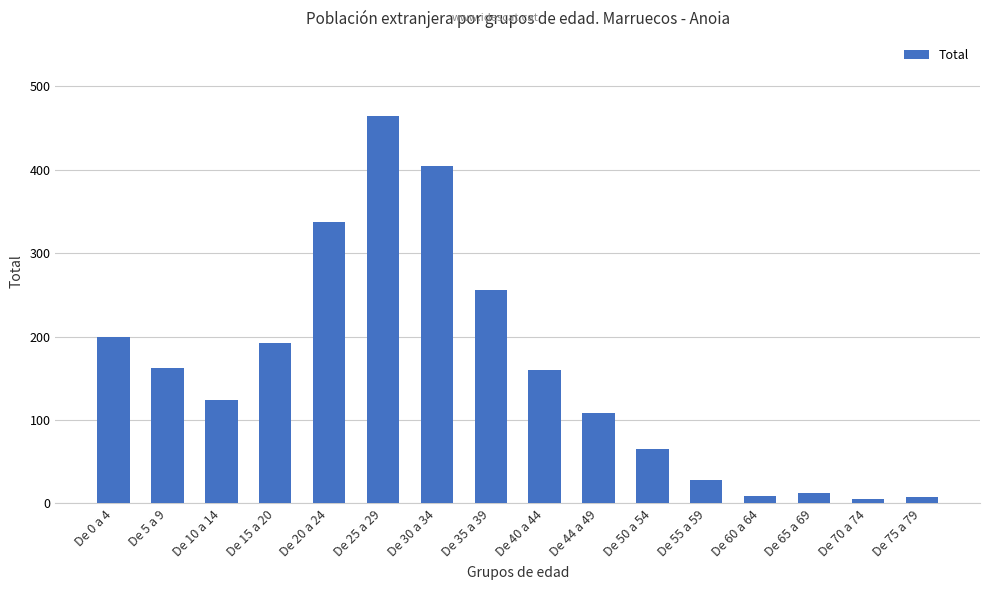

What is the difference between the maximum and minimum values?

460